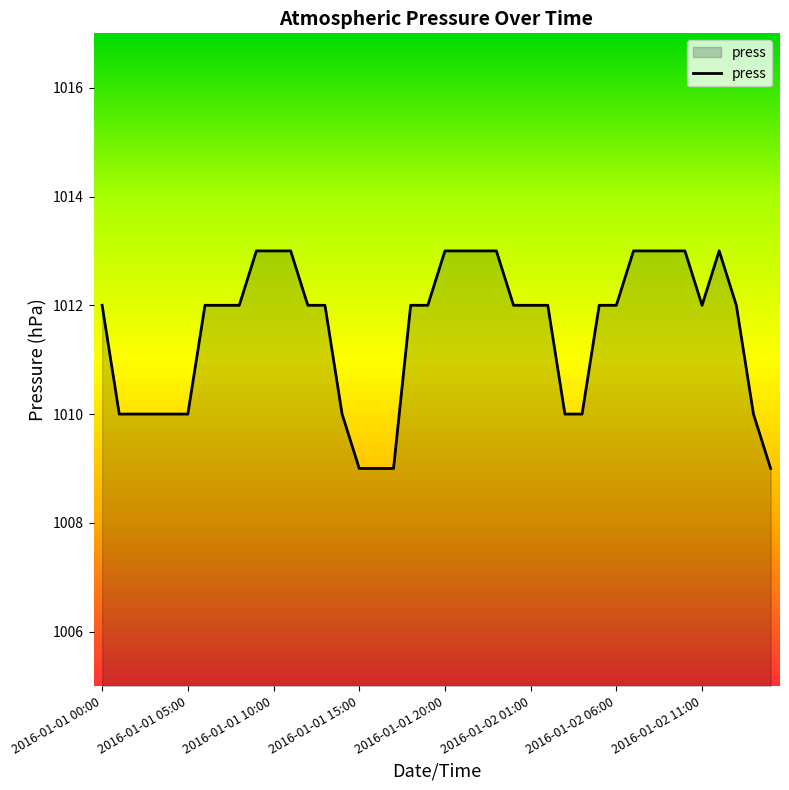

What is the minimum value shown in the chart?

1009